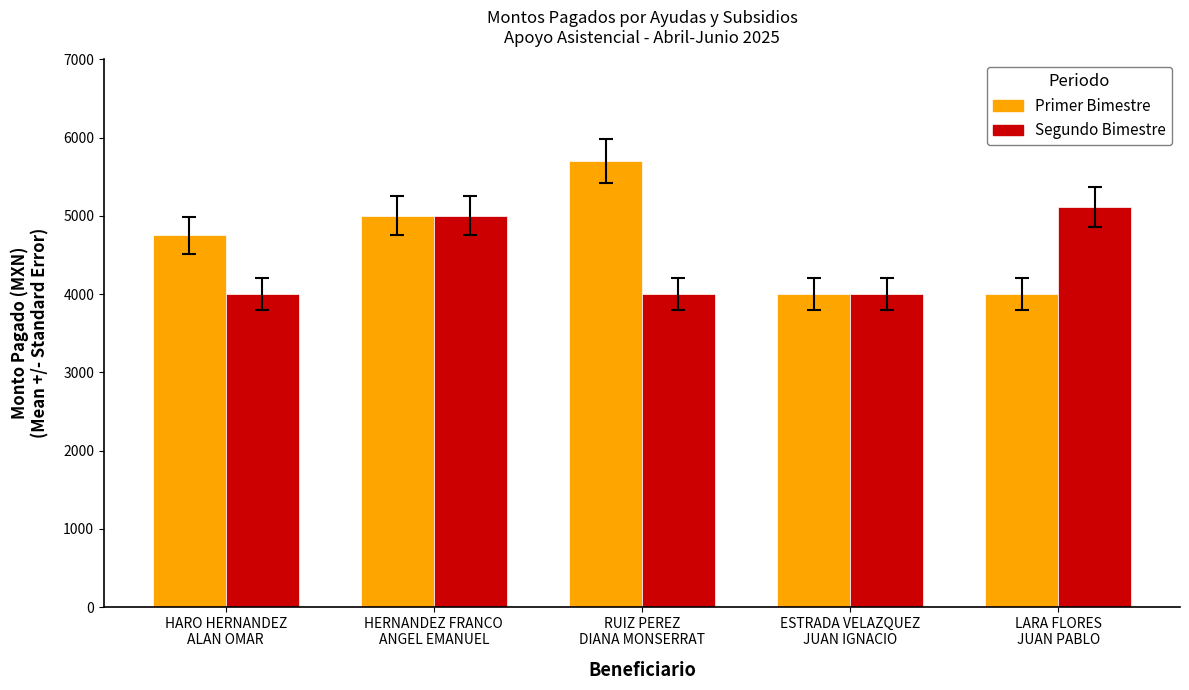

True or false: Primer Bimestre has a value of 5000.0 at HERNANDEZ FRANCO
ANGEL EMANUEL.

True